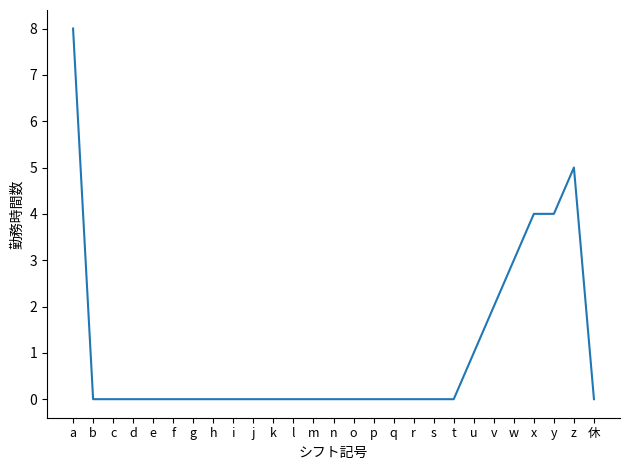

Does the chart have visible grid lines?

No